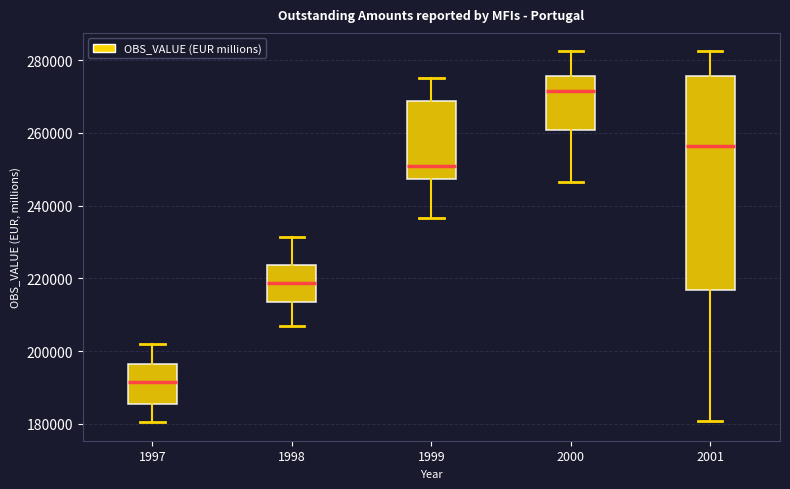

Which box is the tallest, from its lower edge to its upper edge?

2001